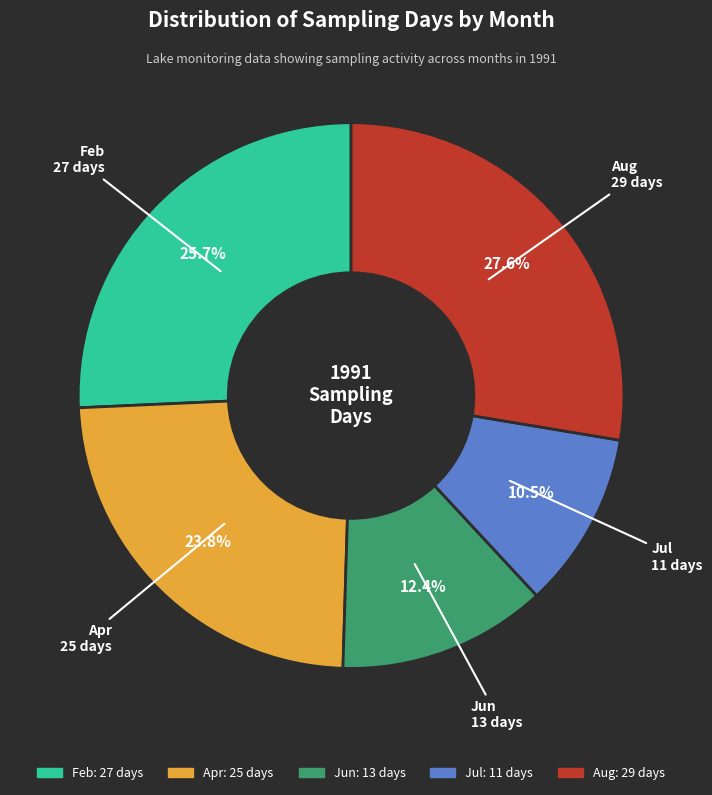

Does any single category account for the majority?

No